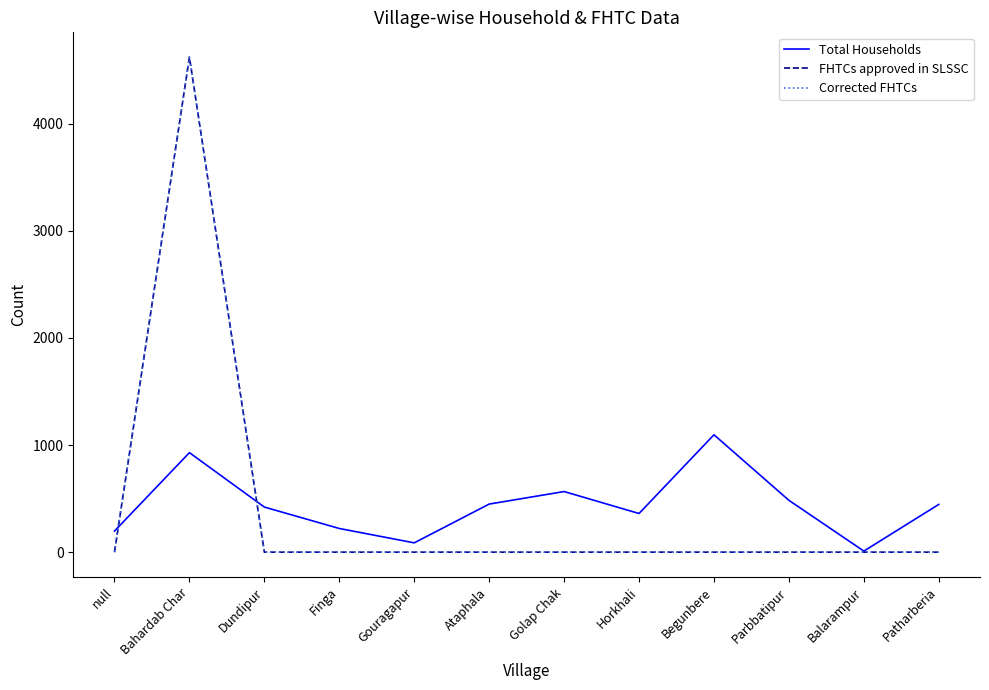

At which category does FHTCs approved in SLSSC reach its first local peak?

Bahardab Char